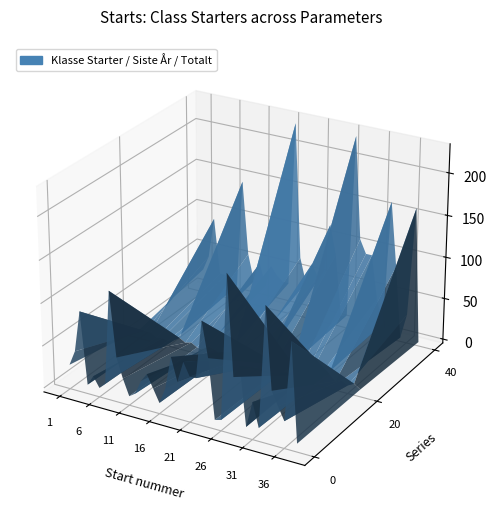

Reading left to right, list all the values displayed in this chart.

Antall Klasse Starter: 24	42	91	6	18	6	14	124	48	25	6	11	28	38	23	8	27	66	39	64	49	49	117	76	6	8	178	62	77	8	39	11	153	58	42	27	120	5
Antall klasse starter siste aar: 6	7	6	2	3	2	4	9	5	7	3	2	8	6	2	4	2	12	7	8	13	2	12	7	3	5	14	2	3	8	2	7	13	6	9	5	9	4
Antall Starter Totalt: 24	42	91	24	24	8	14	145	57	25	49	23	49	39	33	33	229	68	39	64	50	59	117	82	8	11	229	108	92	92	40	11	161	85	0	30	160	0